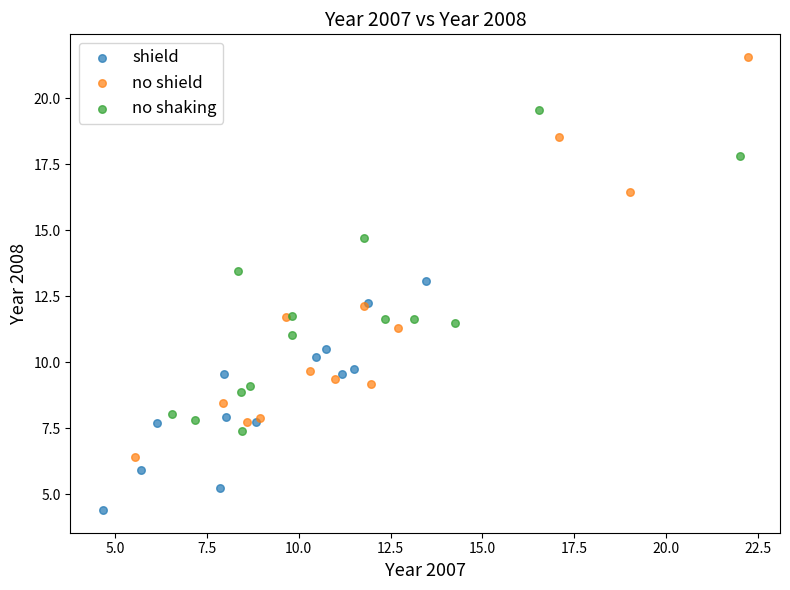

What are all the series names shown in the legend?

shield, no shield, no shaking